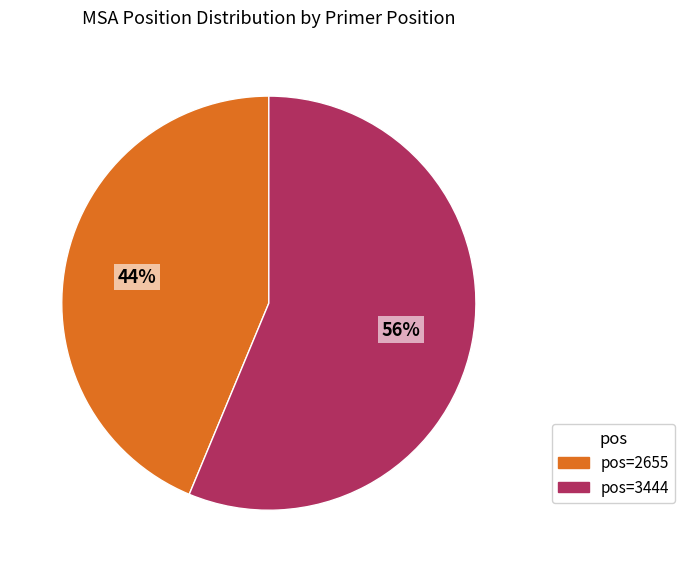

Is there any slice that represents more than half of the pie?

Yes